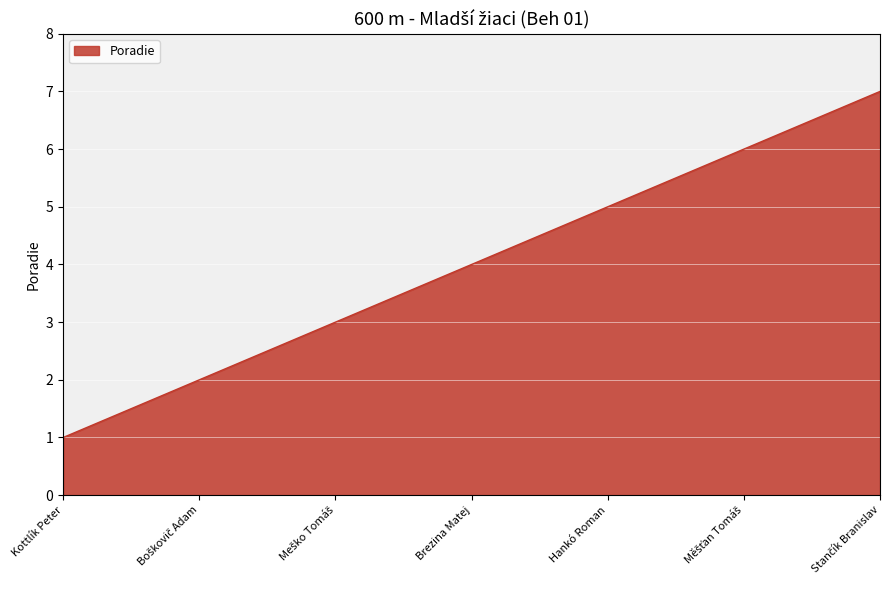

What is the difference between the maximum and minimum values?

6